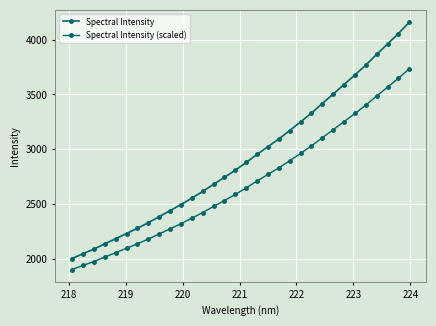

How many categories are shown in the chart?

32